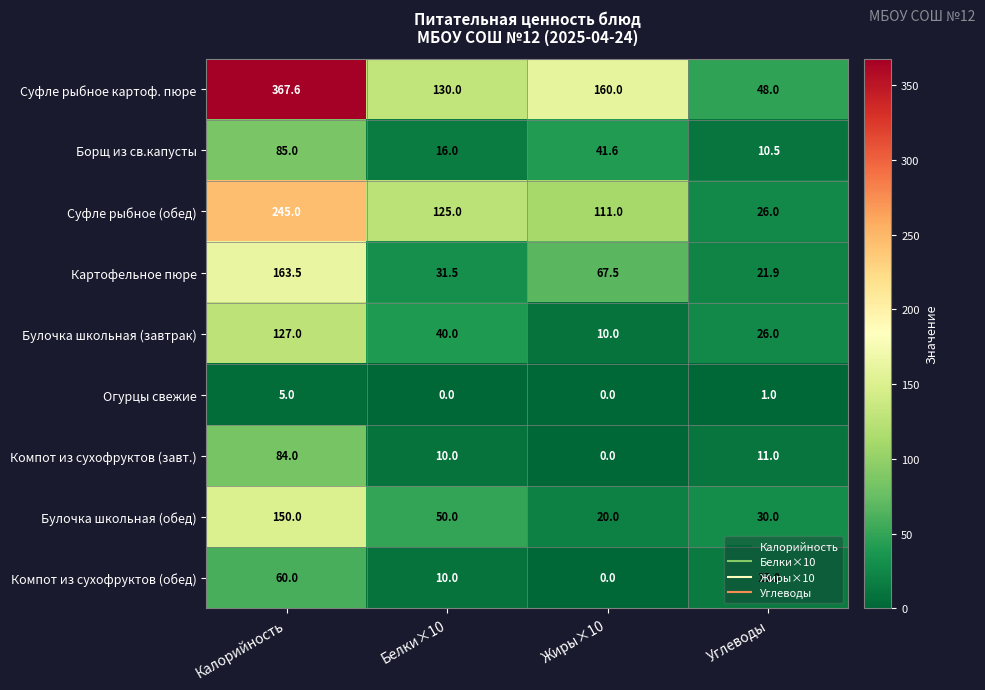

What is the sum of all Компот из сухофруктов (завт.) values?

105.0